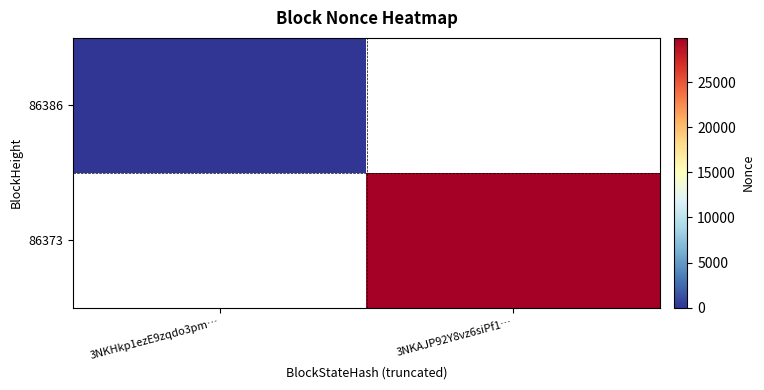

True or false: 86373 has a value of 52148.8 at 3NKAJP92Y8vz6siPf1….

False